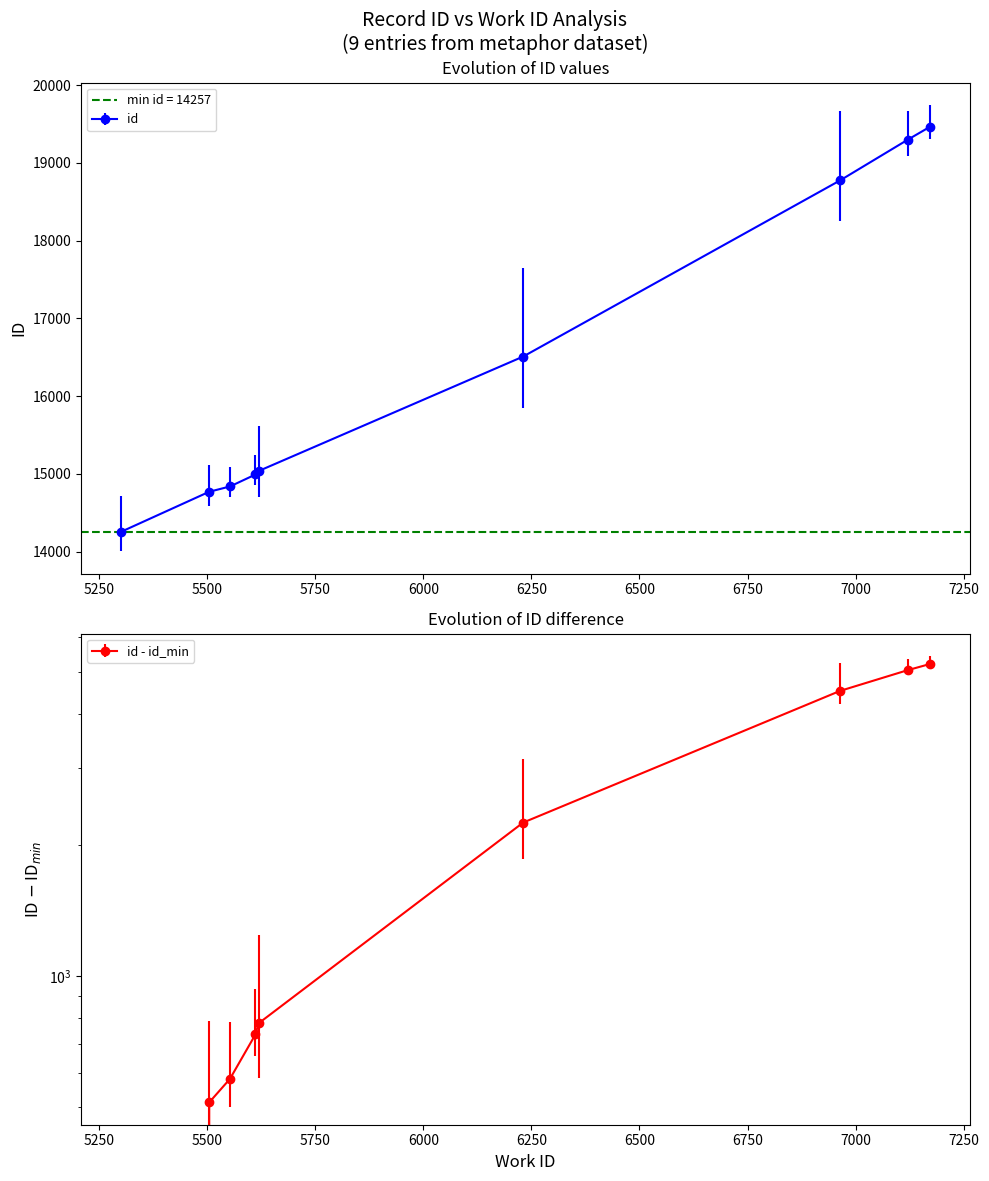

Approximately how many times larger is the value at 6964 compared to 7120?

1.0